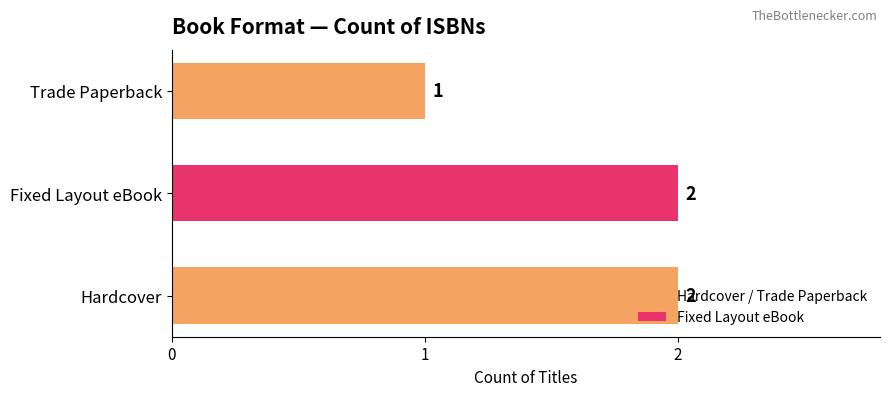

The value at Fixed Layout eBook is 2. True or false?

True